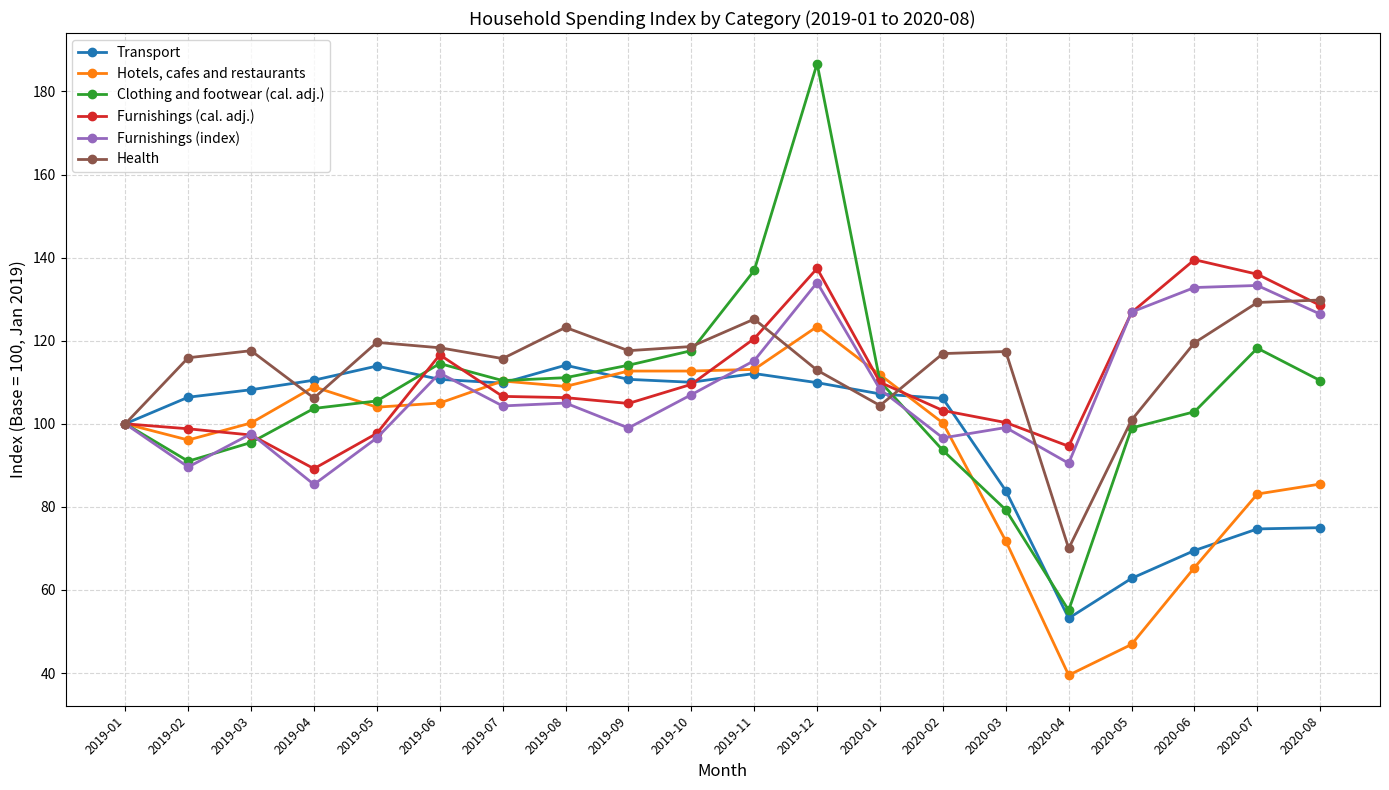

True or false: Hotels, cafes and restaurants has a value of 39.5 at 2020-04.

True